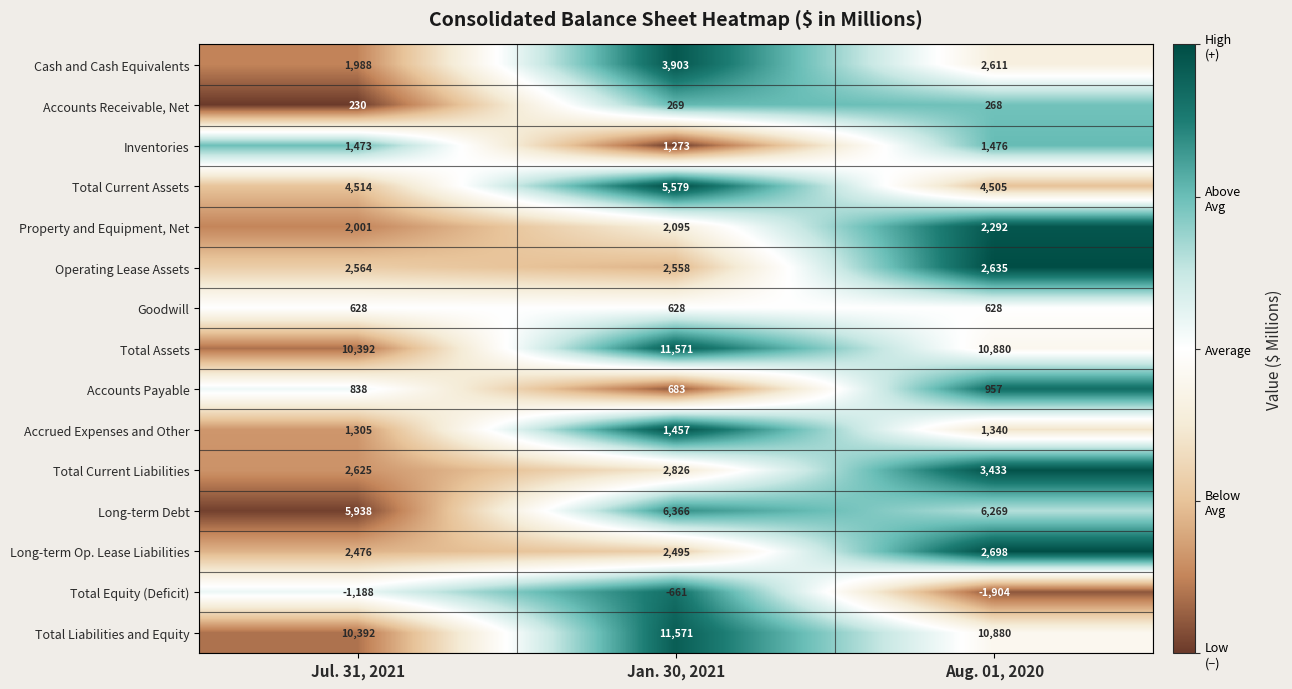

Where is Total Assets nearest to the value 10981?

Aug. 01, 2020